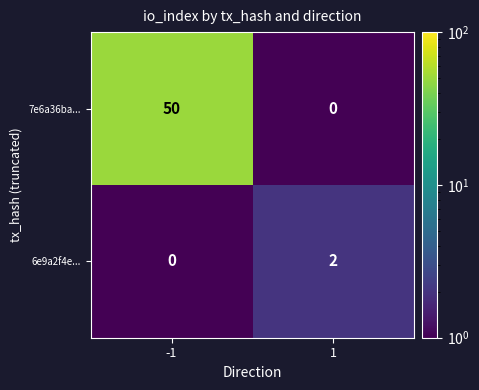

What is the total value across all series at -1?

50